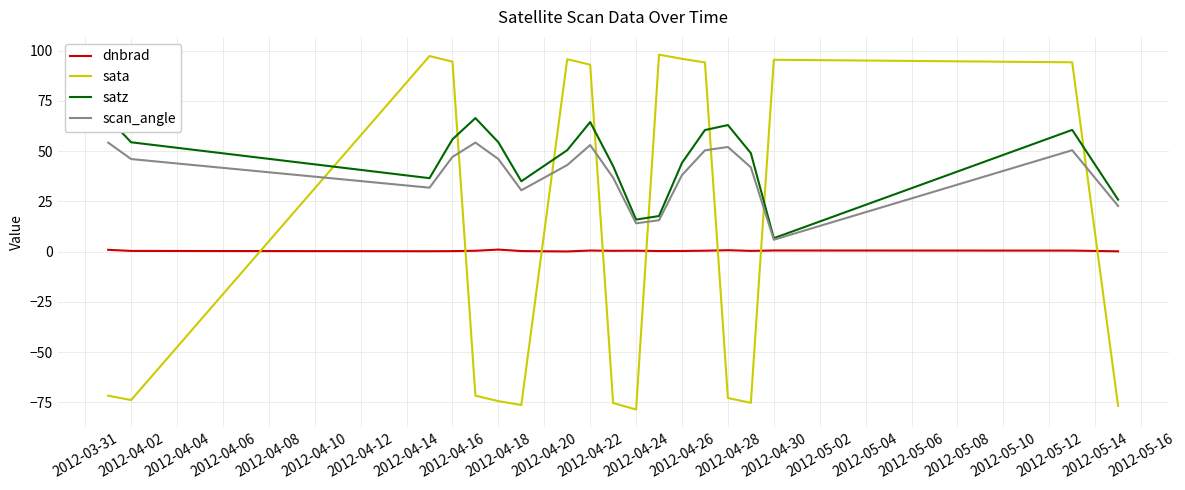

True or false: scan_angle and dnbrad intersect in this chart.

False